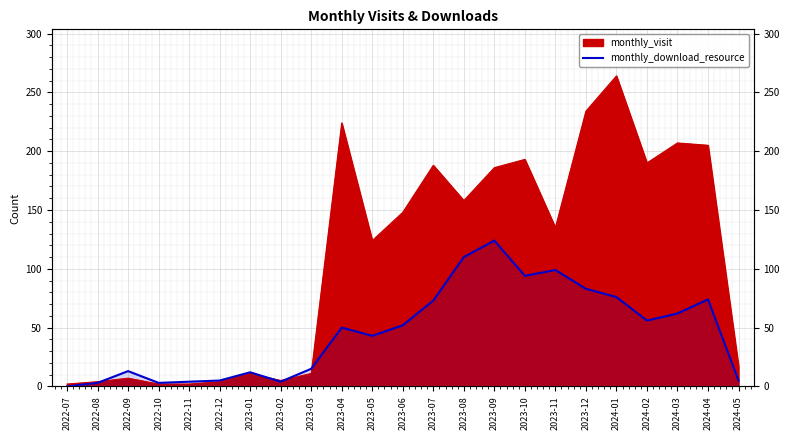

Between 2022-09 and 2023-01, which is larger?

2022-09